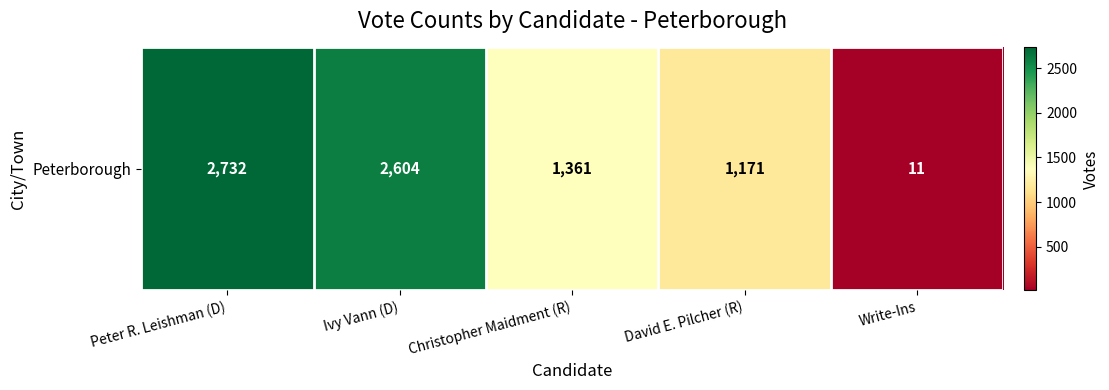

Where does the data first go above 1361?

Peter R. Leishman (D)